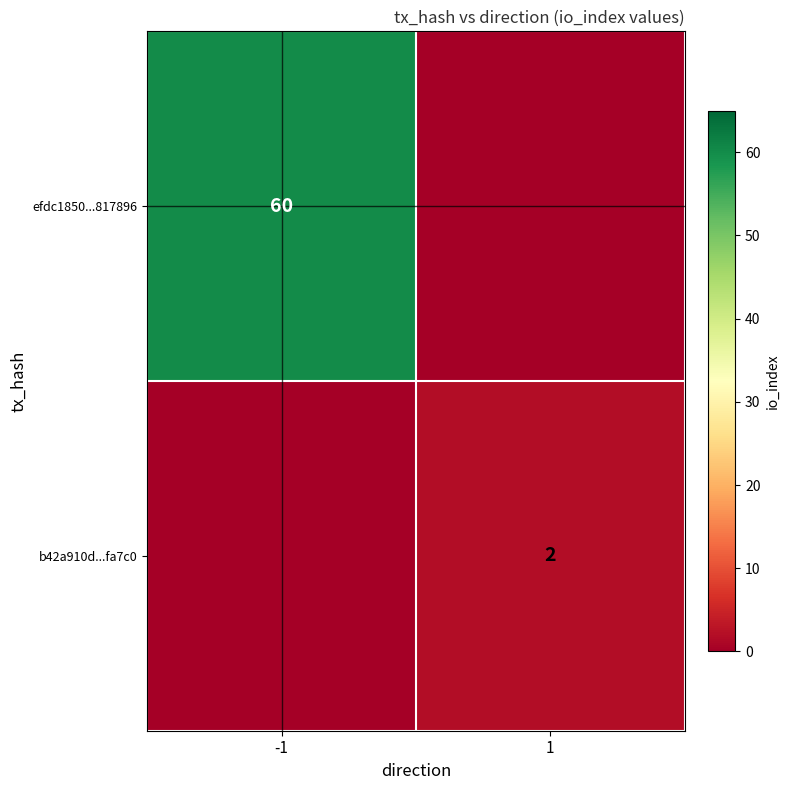

Is the value of b42a910d...fa7c0 at 1 greater than the value of efdc1850...817896 at -1?

No